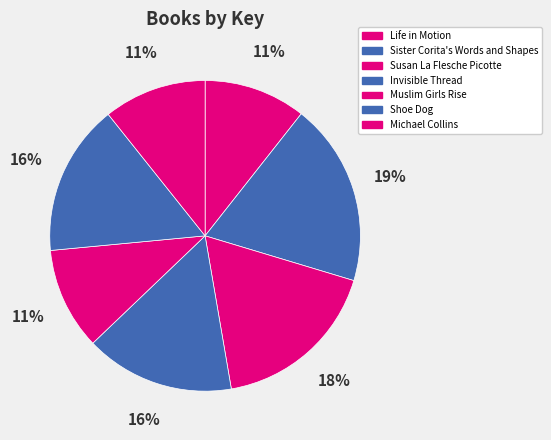

Count the number of slices in the pie.

7